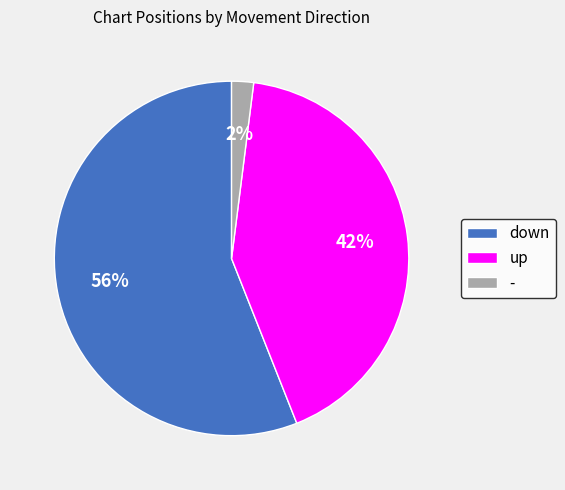

To the nearest percent, what is the average slice percentage?

33%